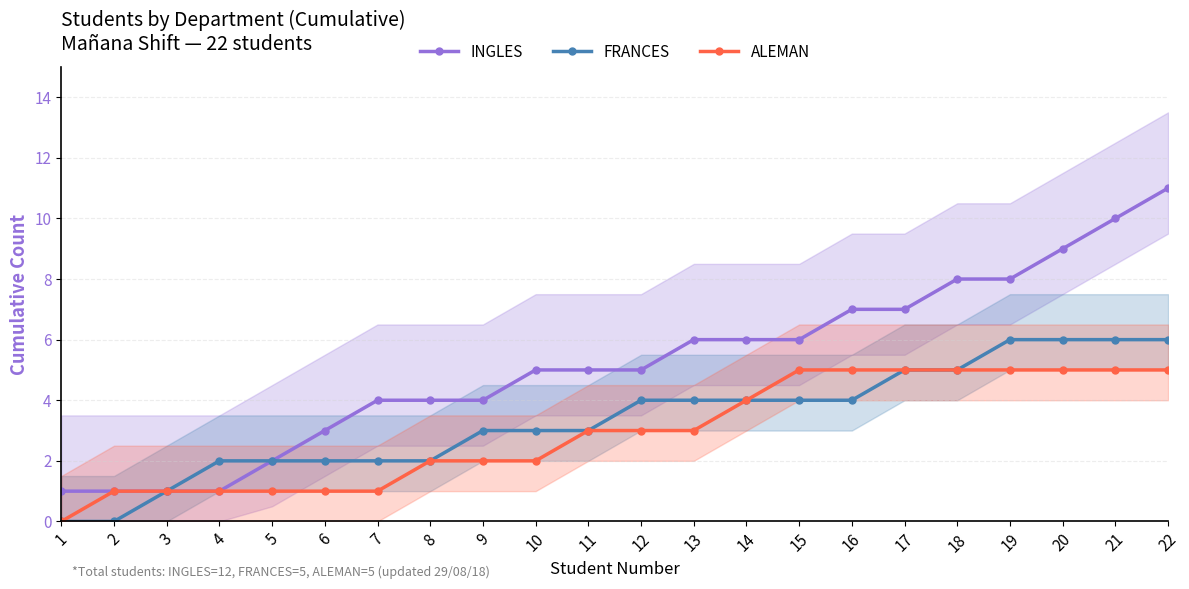

List the series in order of their overall mean, lowest first.

ALEMAN, FRANCES, INGLES